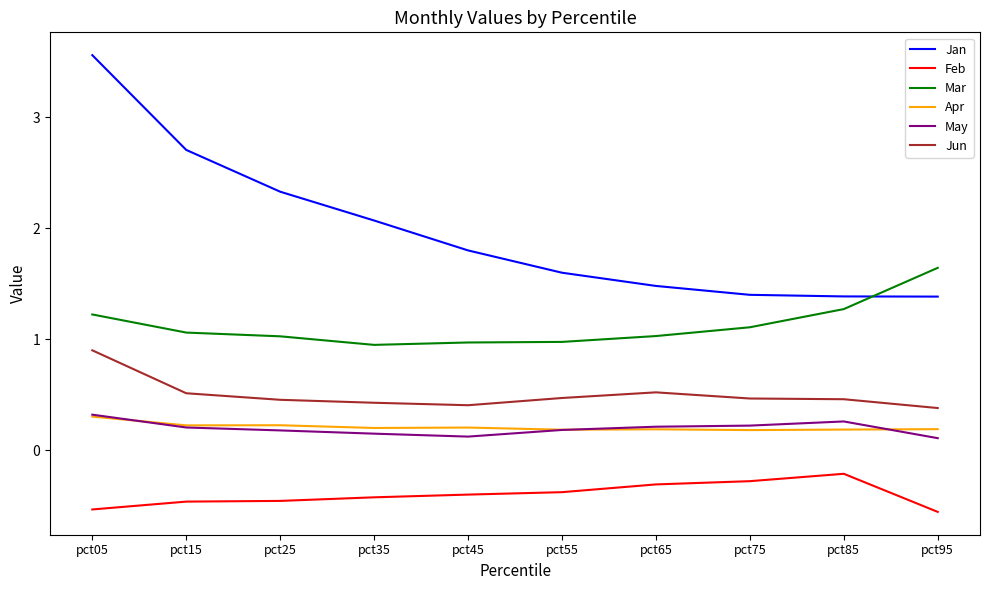

At which category is the sum across all series the highest?

pct05